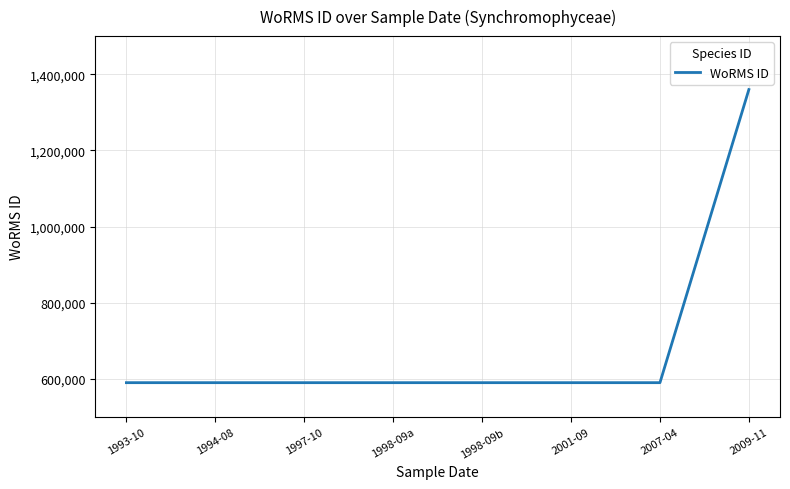

What is the sum of the values at 2001-09 and 1998-09b?

1180864